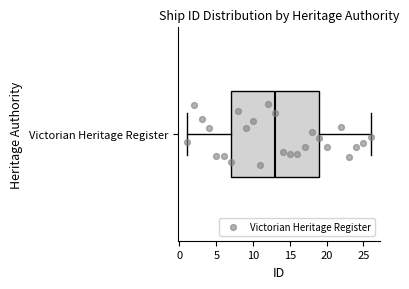

Where is the left edge of the box for Victorian Heritage Register on the x-axis? The values are not printed on the chart, so give them approximately, as read against the axis.

7